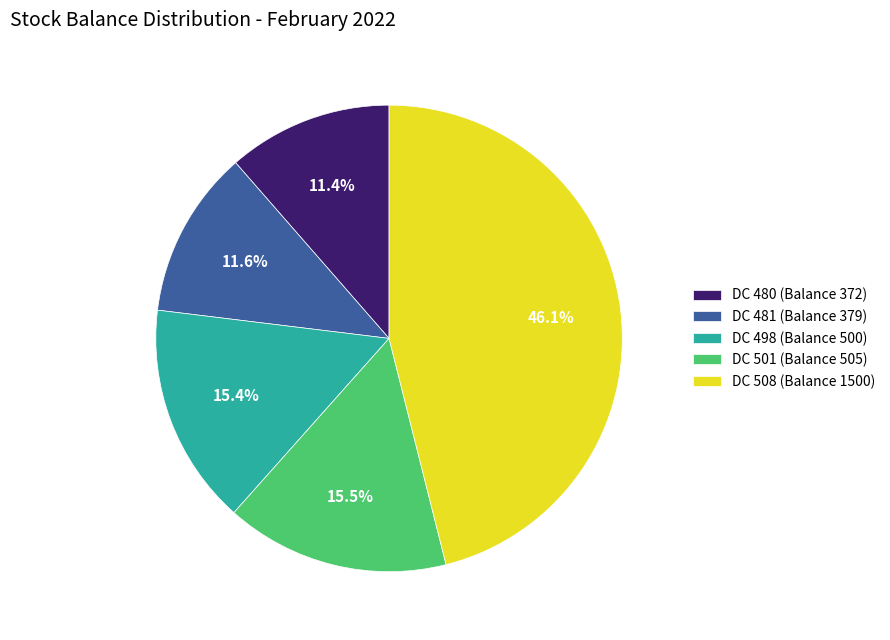

How much of the chart is everything except DC 498 (Balance 500)?

84.6%